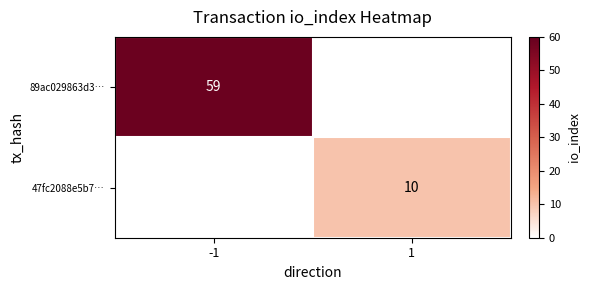

Which category has the highest value across all series?

-1